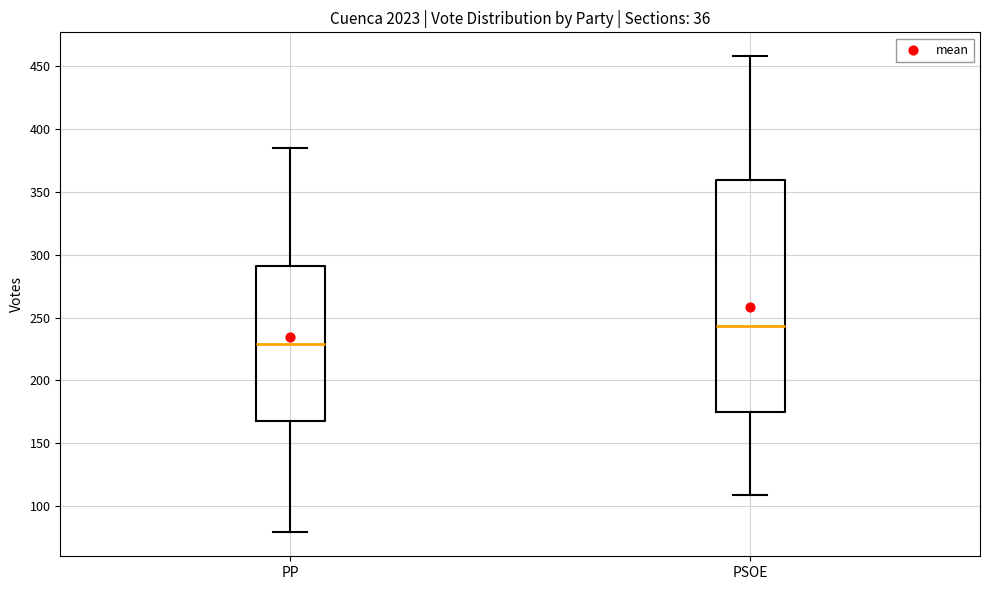

Where does the median line of the box for PP sit on the y-axis? The values are not printed on the chart, so give them approximately, as read against the axis.

230